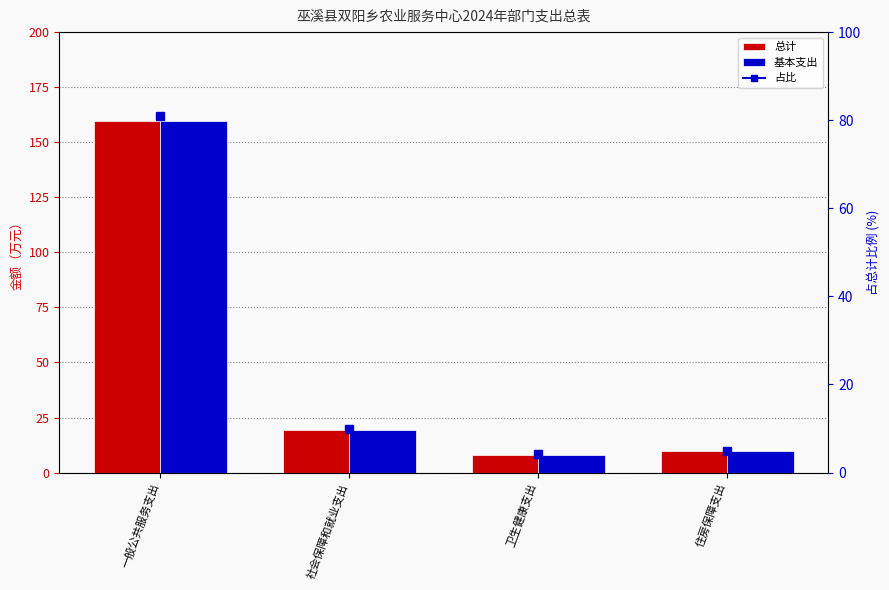

The 总计 series shows 8.1 at 卫生健康支出. True or false?

True